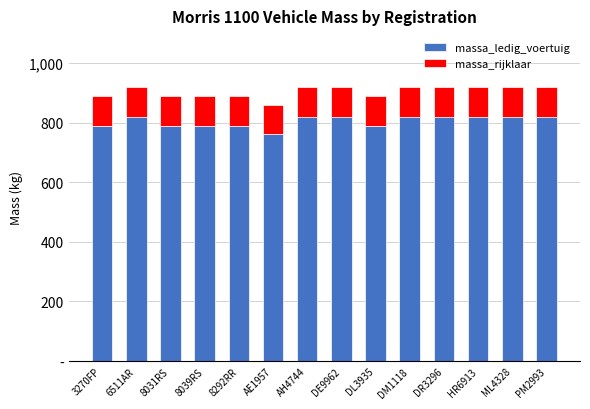

Are the bars grouped side by side (vs. stacked)?

No